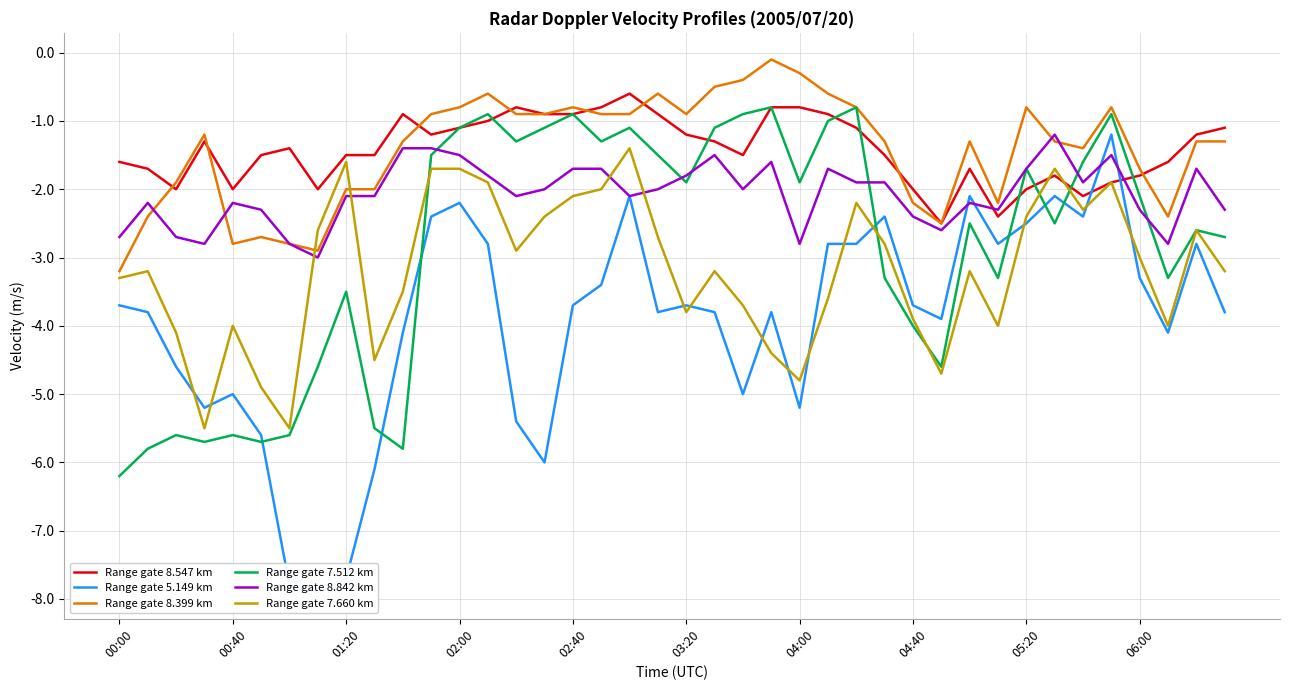

Between which two adjacent categories do Range gate 8.842 km and Range gate 8.547 km first intersect?

30 and 31